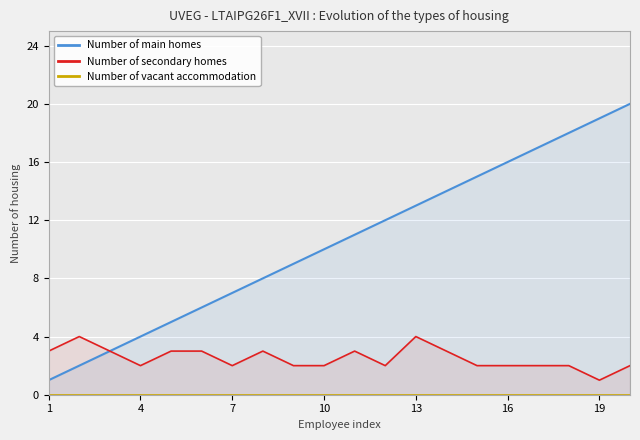

How many values in the Number of secondary homes series exceed 2?

9